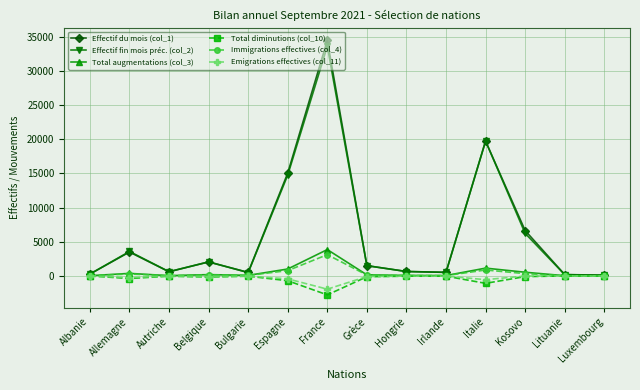

What is the total value across all series at France?

70322